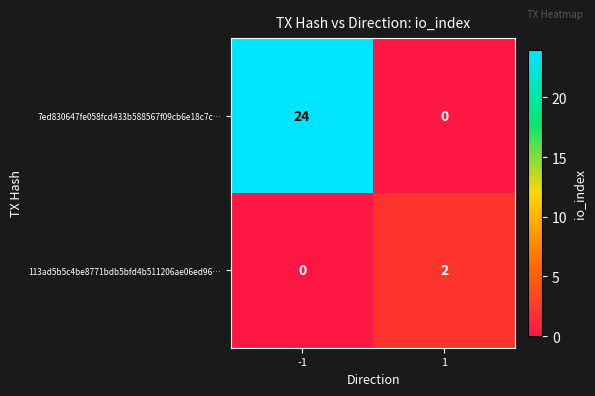

At how many categories does at least one series exceed 7?

1